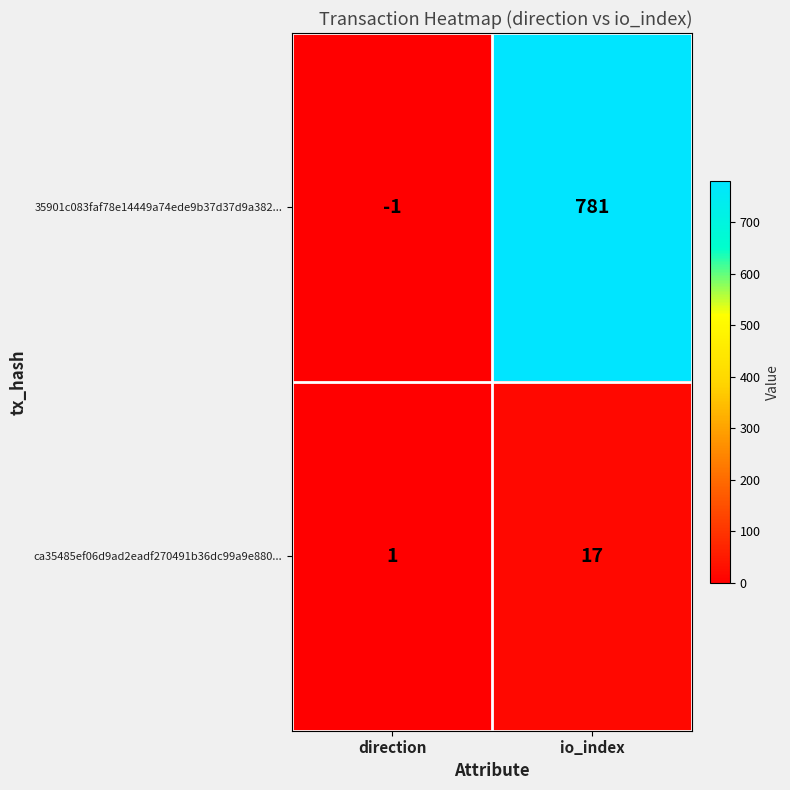

Which series has the widest spread of values?

35901c083faf78e14449a74ede9b37d37d9a382...